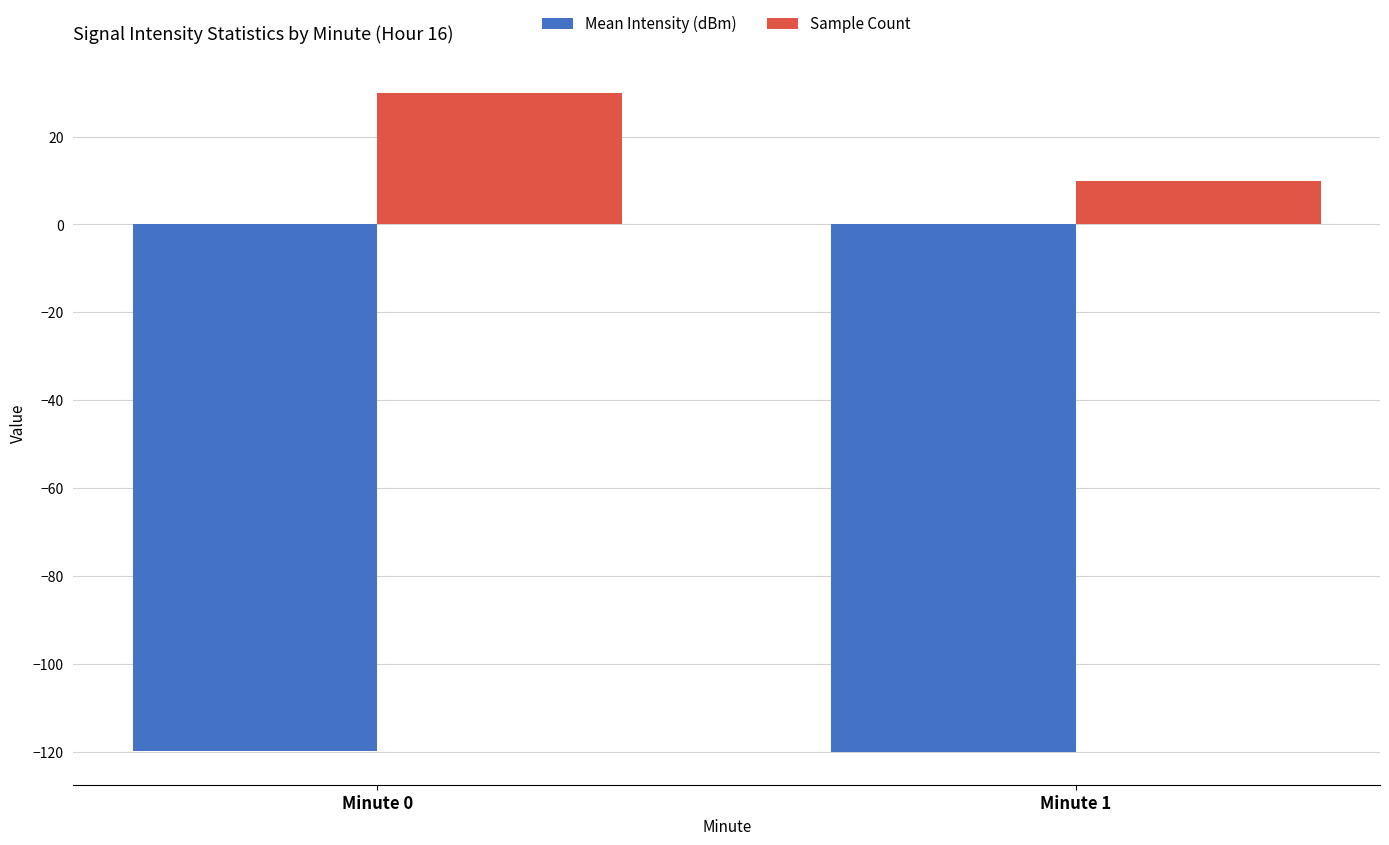

What is the approximate value of Mean Intensity (dBm) at Minute 0?

-119.8